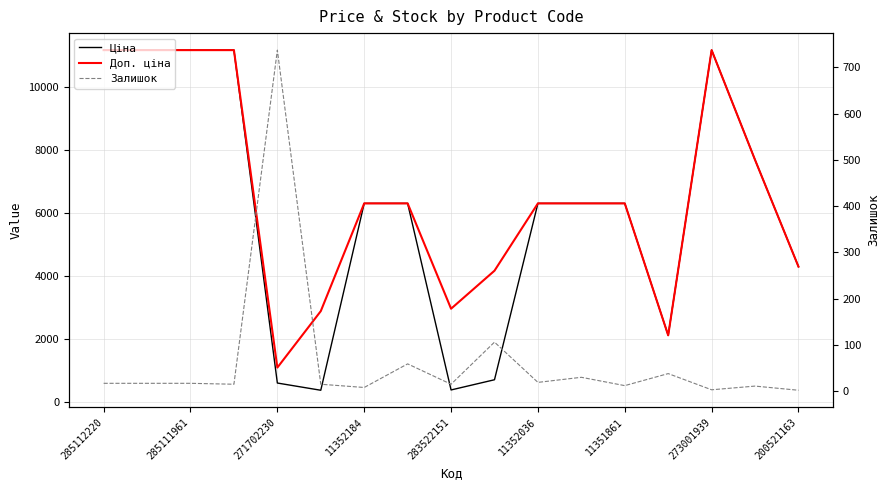

The Ціна series shows 6308.8 at 11352184. True or false?

True